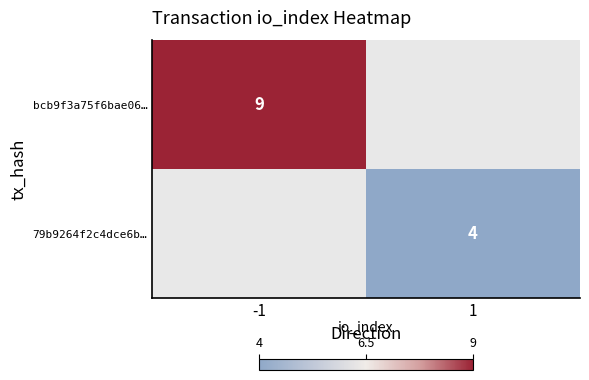

The bcb9f3a75f6bae06… series shows 14 at -1. True or false?

False